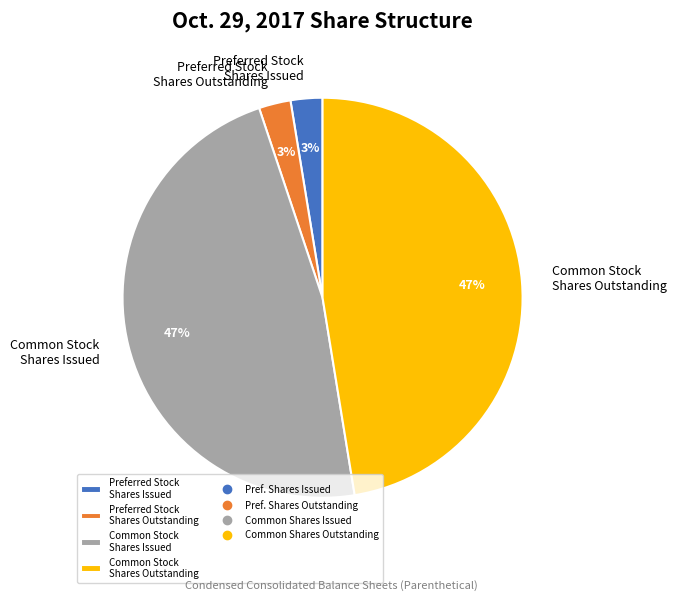

True or false: Preferred Stock Shares Outstanding accounts for 10% of the total.

False